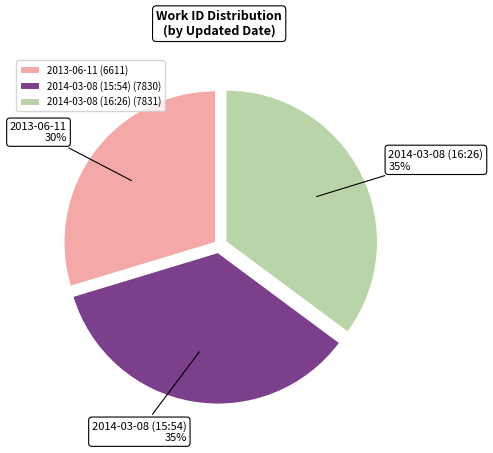

To the nearest percent, what is the difference between the largest and smallest slice percentages?

5%